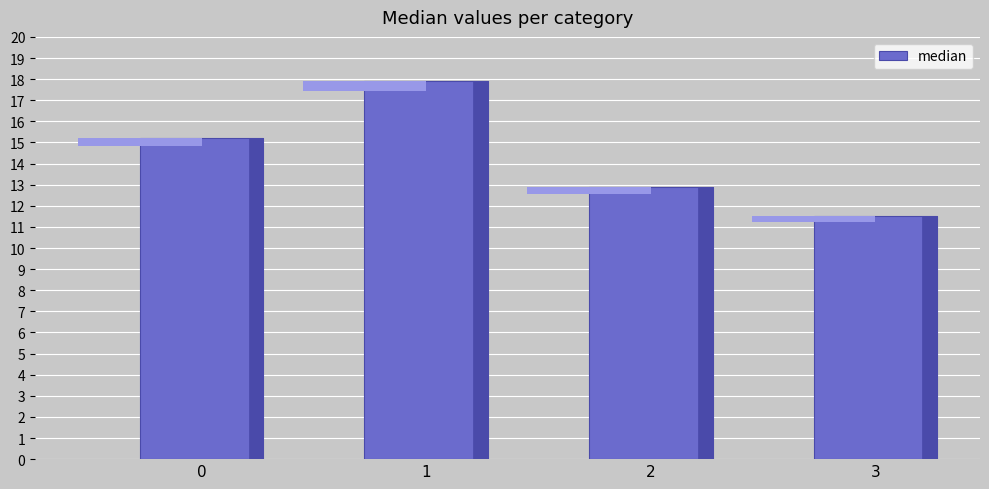

What is the ratio of the value at 3 to the value at 0?

0.8